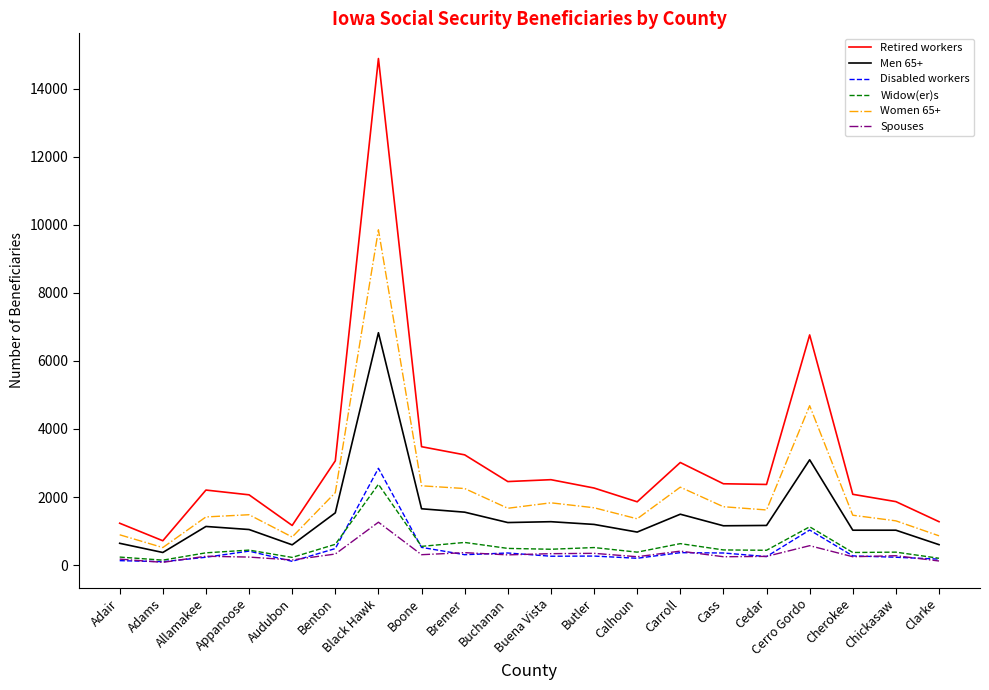

At which category does the chart reach its peak across all series?

Black Hawk